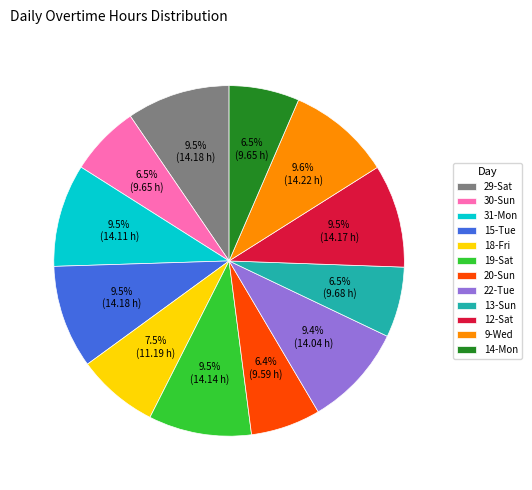

Do 22-Tue and 29-Sat together represent more than half of the pie?

No